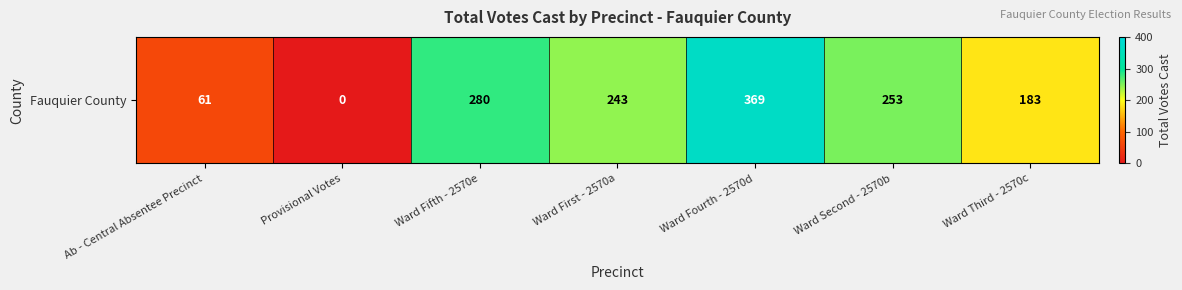

Reading left to right, what are all the values shown in this chart?

61	0	280	243	369	253	183